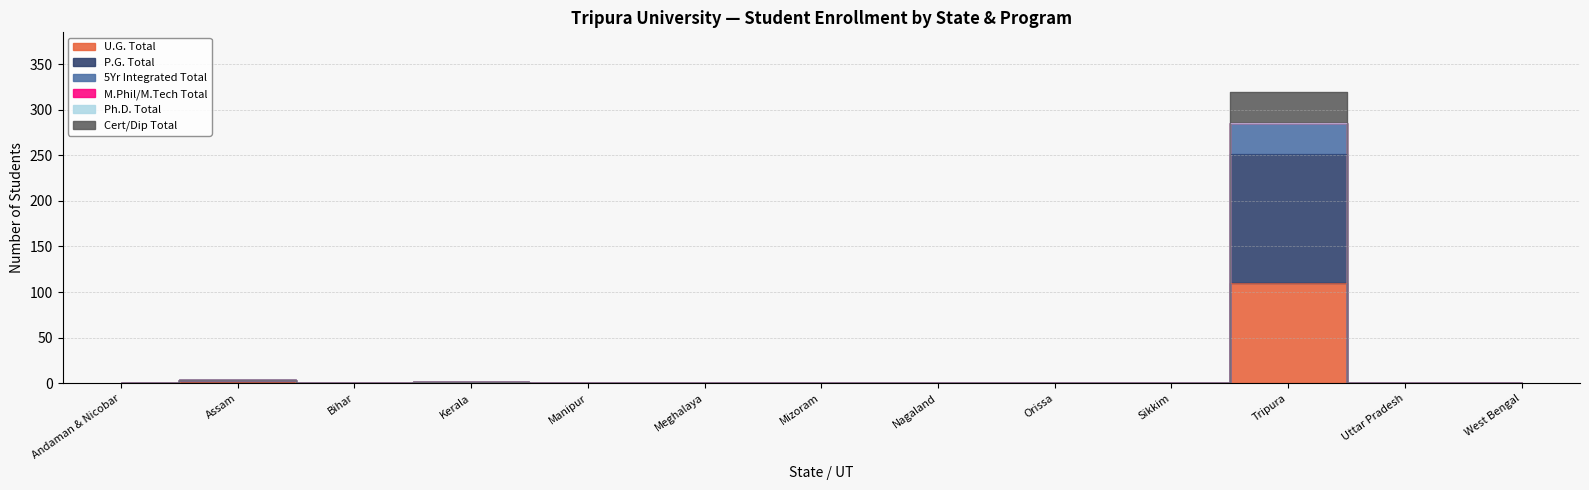

How many data points does each series have?

13